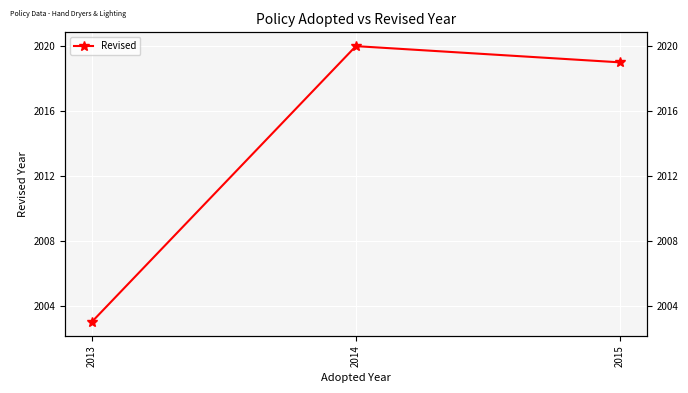

How many lines are shown in the chart?

1